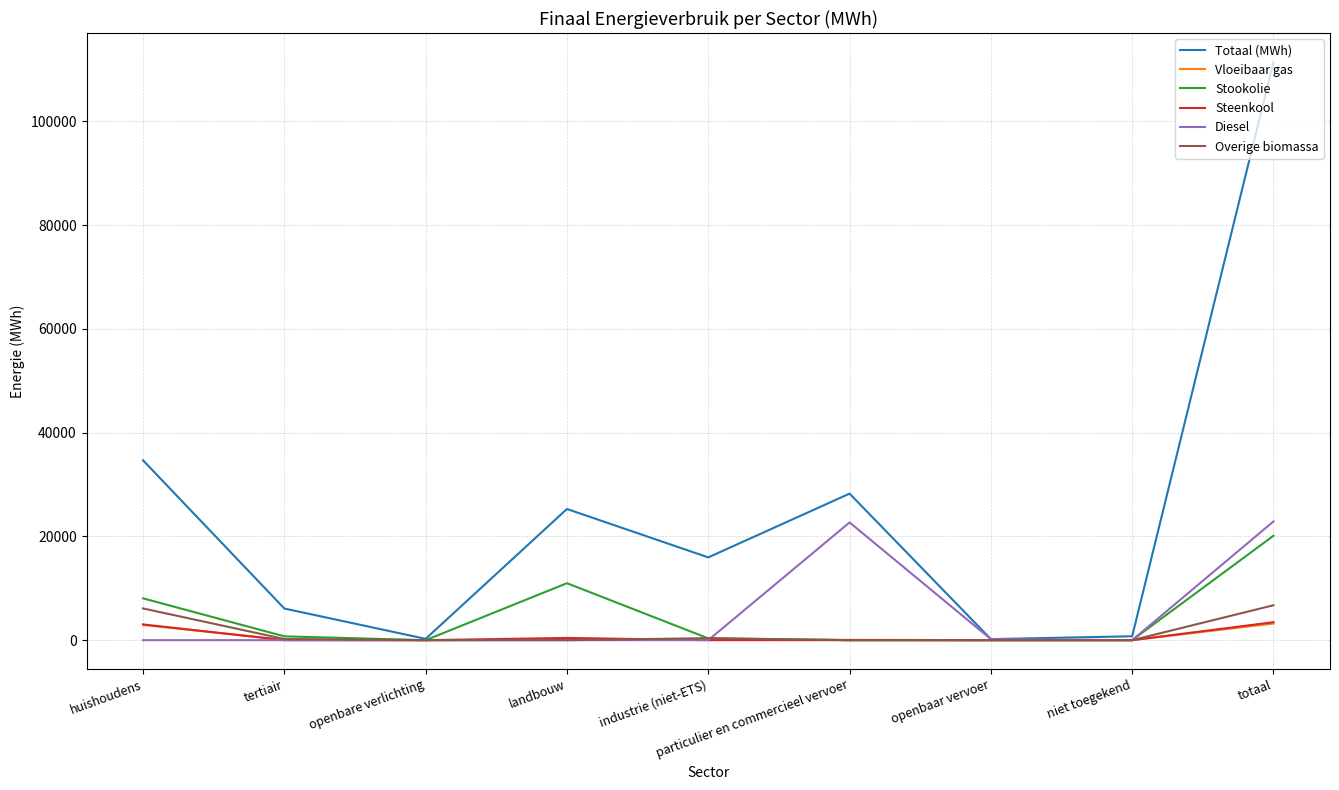

What is the greatest value displayed?

111426.9